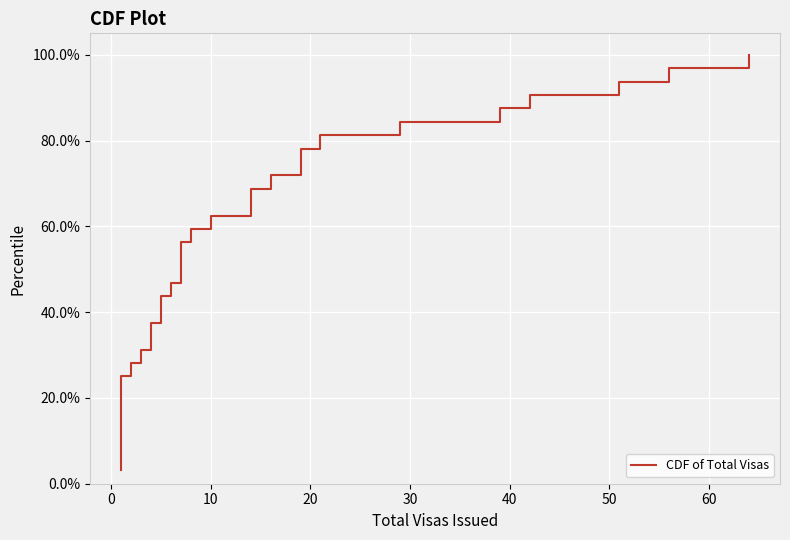

What is the label of the 27th point from the right?

40